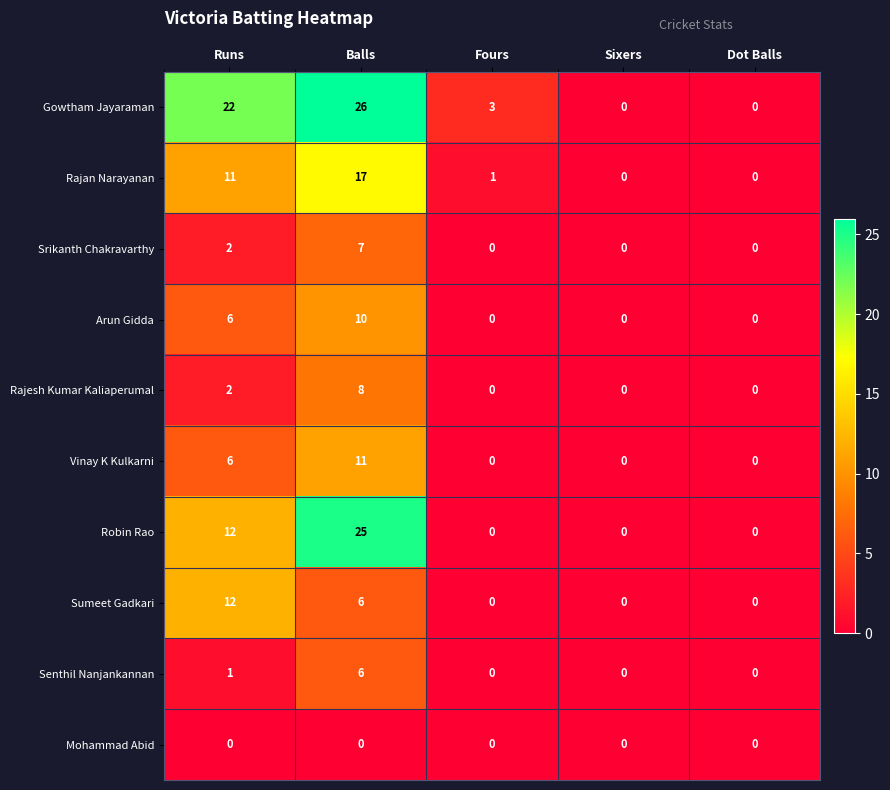

What is the difference between the highest and lowest values at Runs?

22